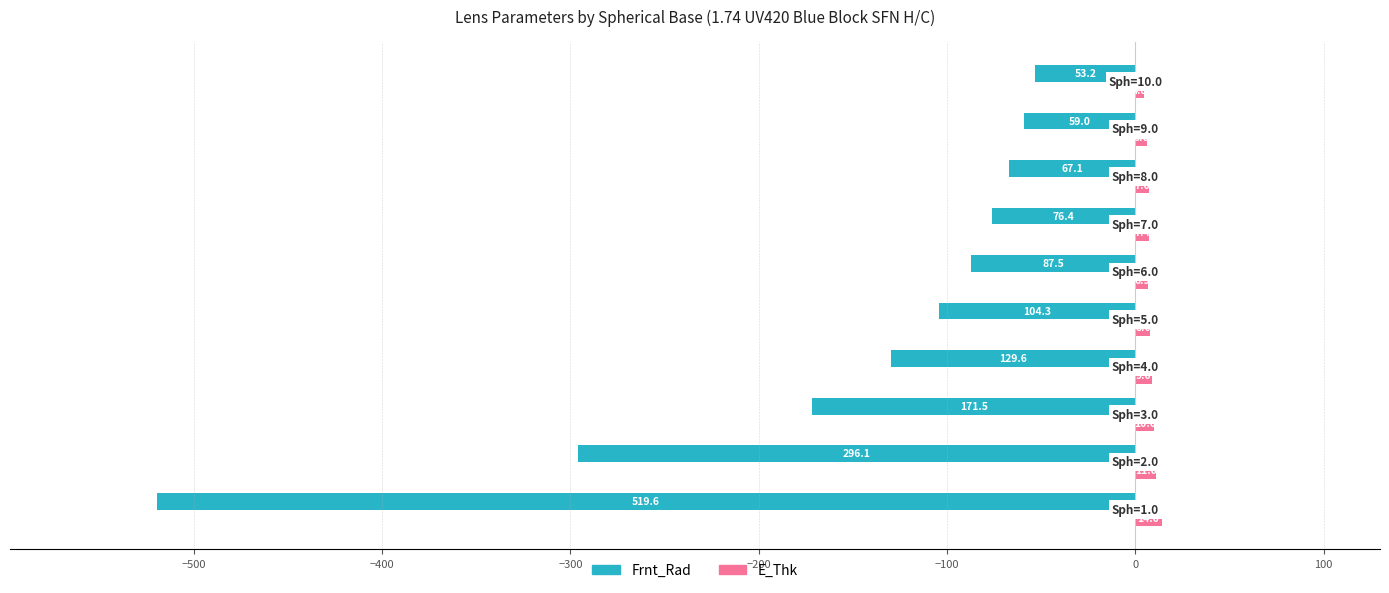

What is the maximum value shown in the chart?

14.0